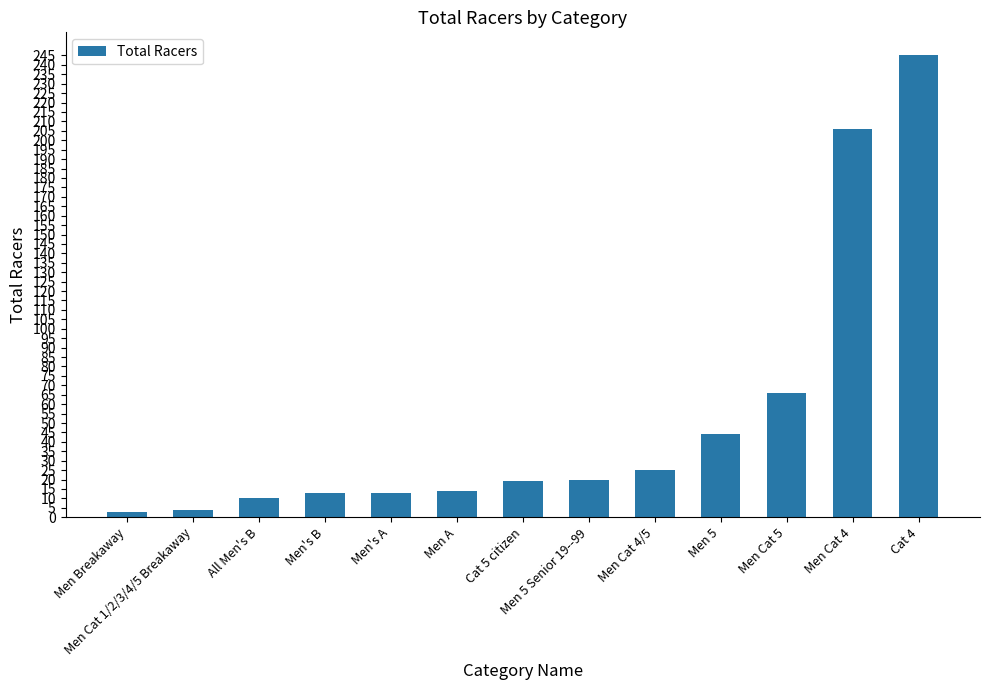

Which category has the highest value across all series?

Cat 4